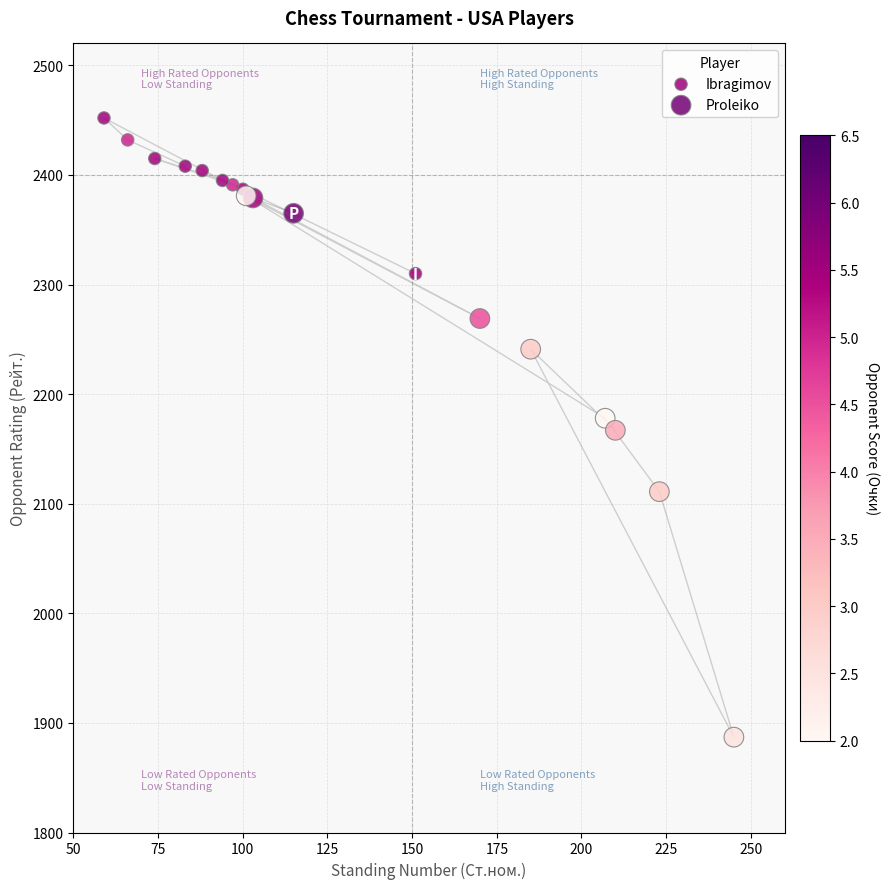

Which series reaches the minimum Y coordinate?

Proleiko